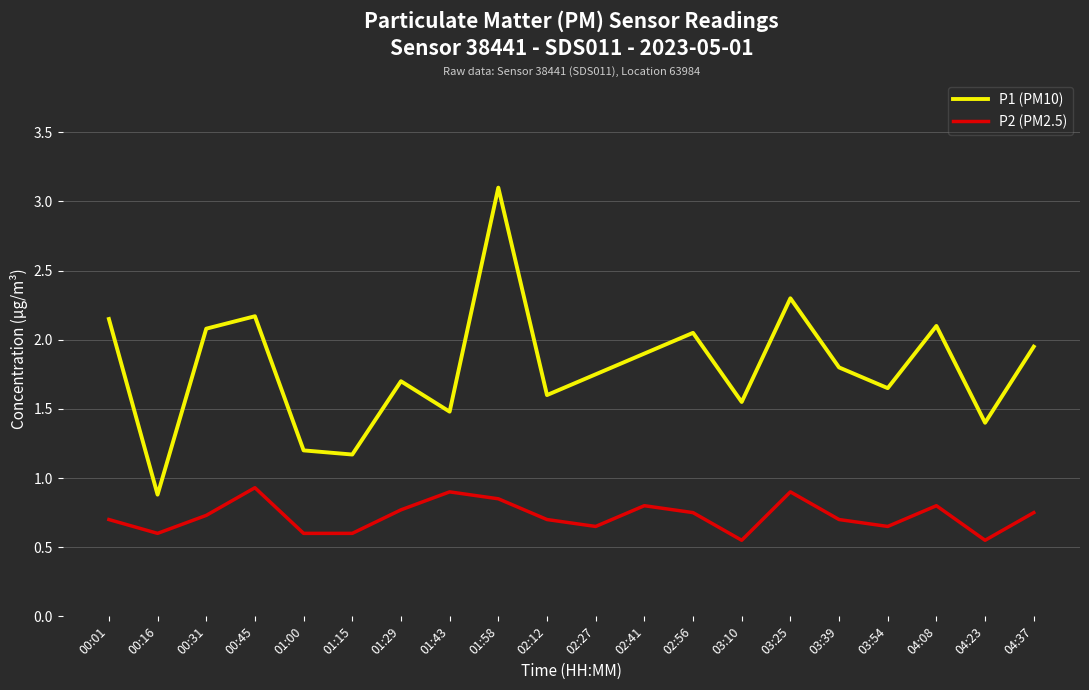

At how many categories does at least one series exceed 1?

19